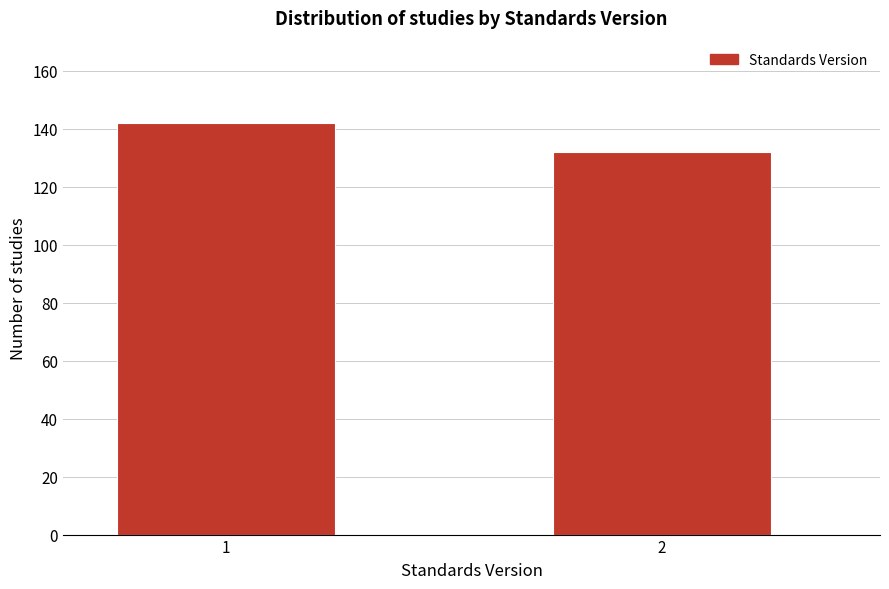

Reading left to right, transcribe all the data shown in this chart.

1=142	2=132